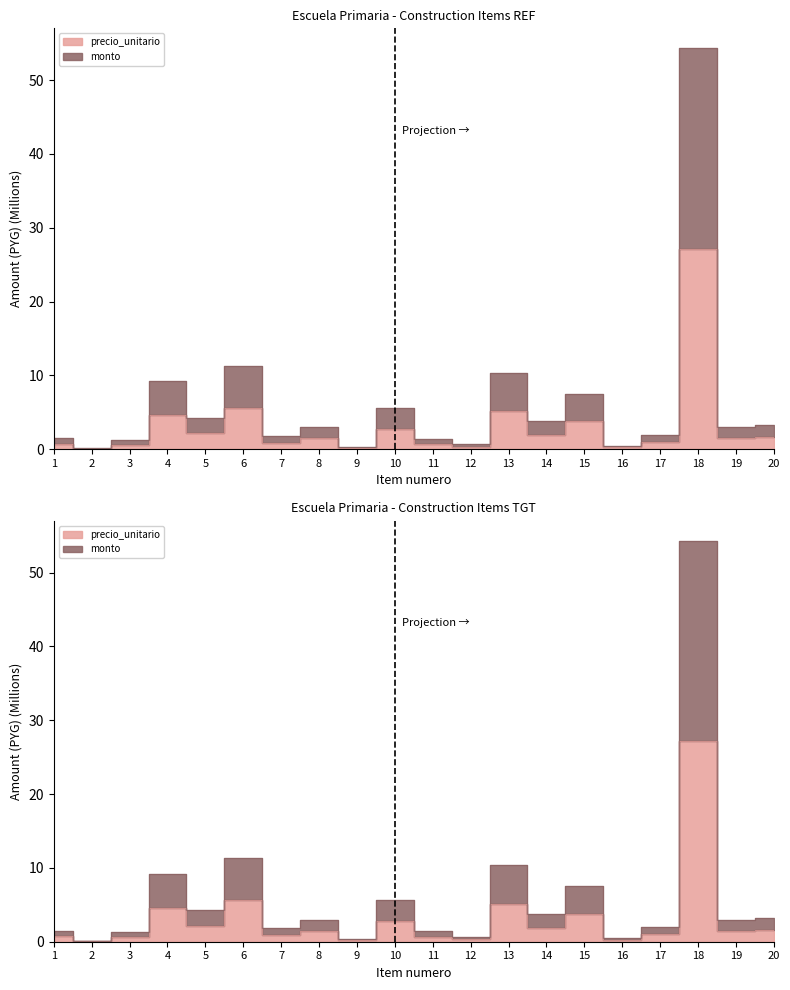

What is the difference between the highest and lowest values at 11?

0.7